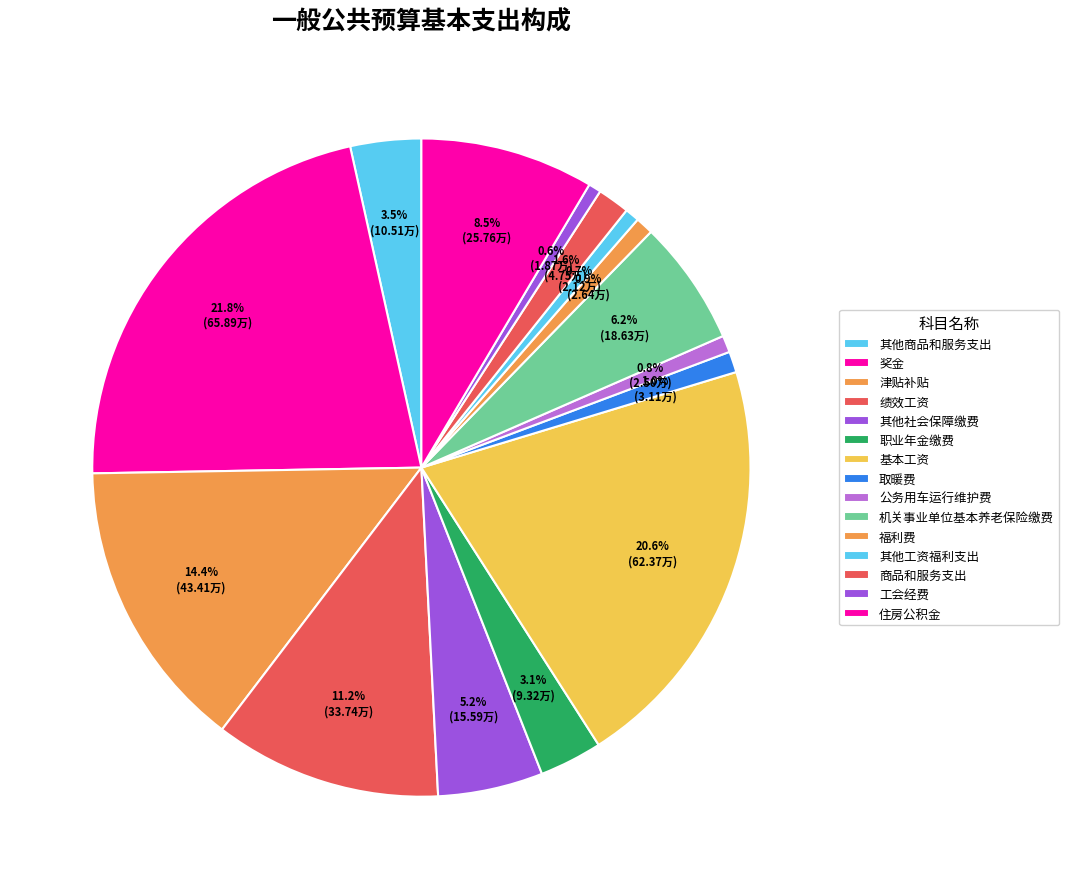

How many segments does this pie chart have?

15